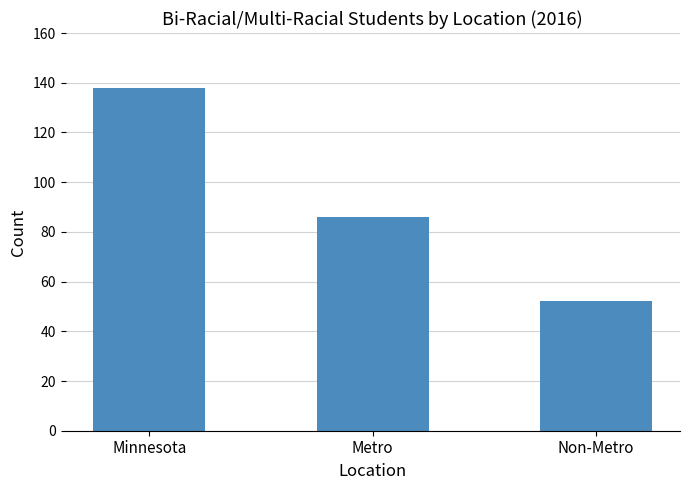

Rank the categories by value from lowest to highest.

Non-Metro, Metro, Minnesota